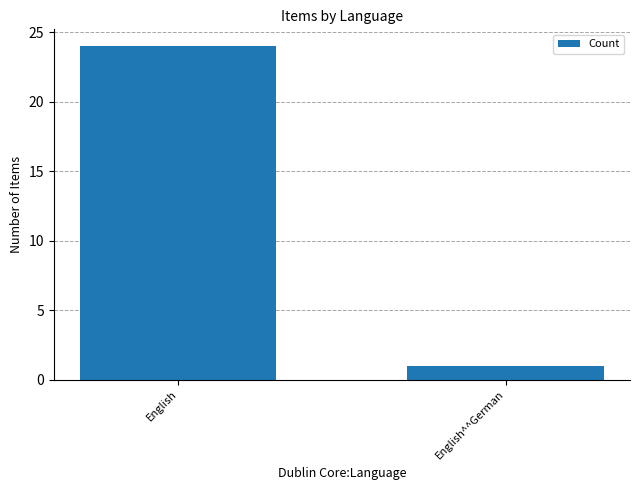

The chart shows a value of 33 at English. True or false?

False